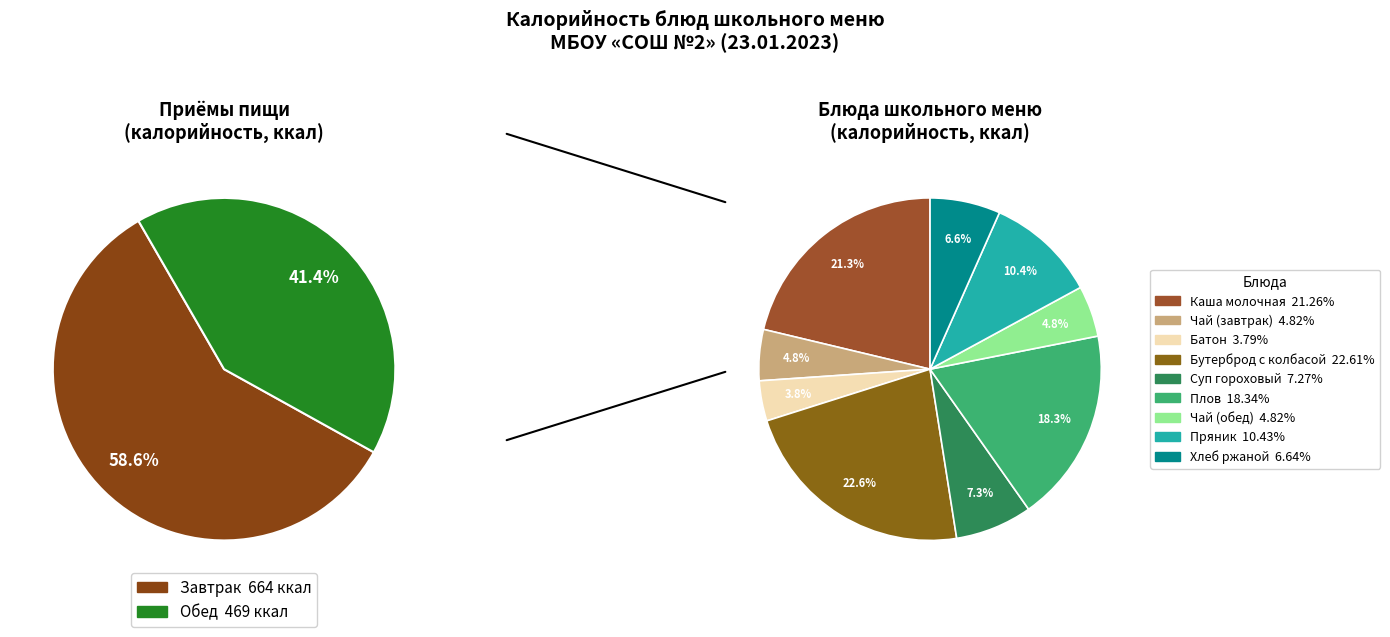

What is the total percentage of Хлеб ржаной and Чай с сахаром (завтрак)?

11.5%